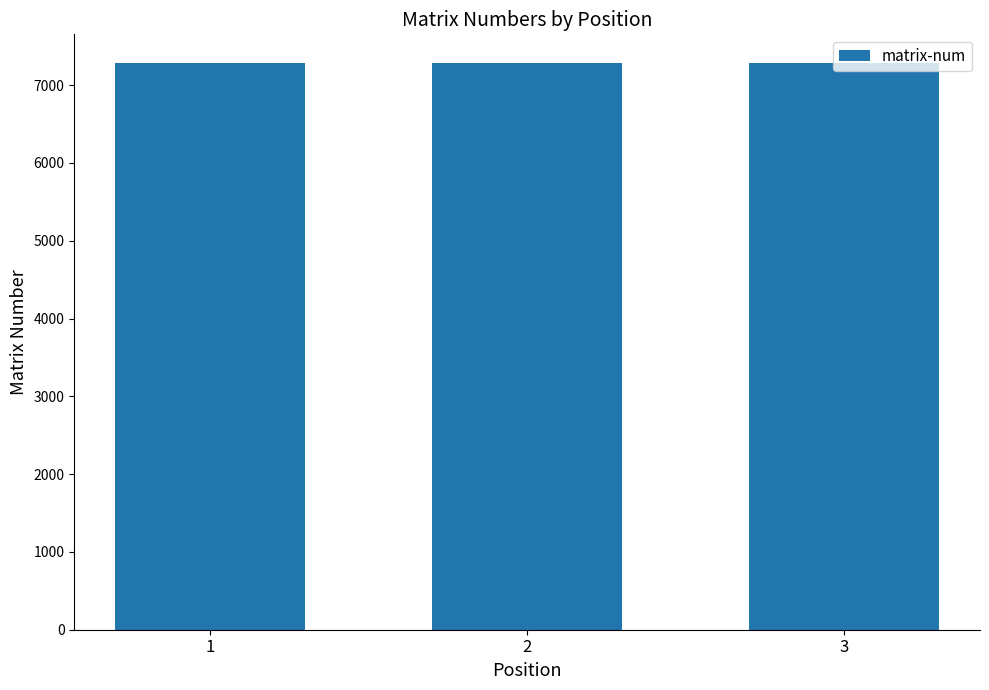

Approximately how many times larger is the value at 3 compared to 2?

1.0